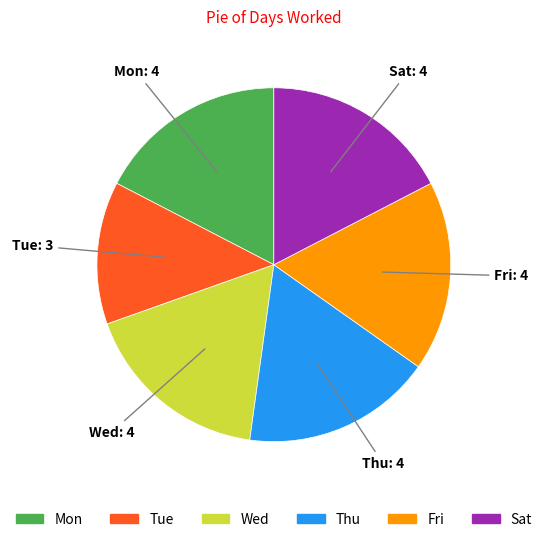

Is there a majority slice in this chart?

No